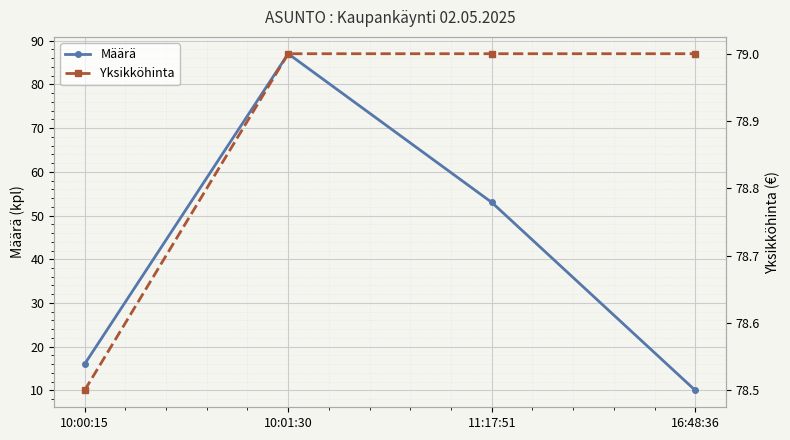

True or false: Yksikköhinta has a value of 79.0 at 10:01:30.

True